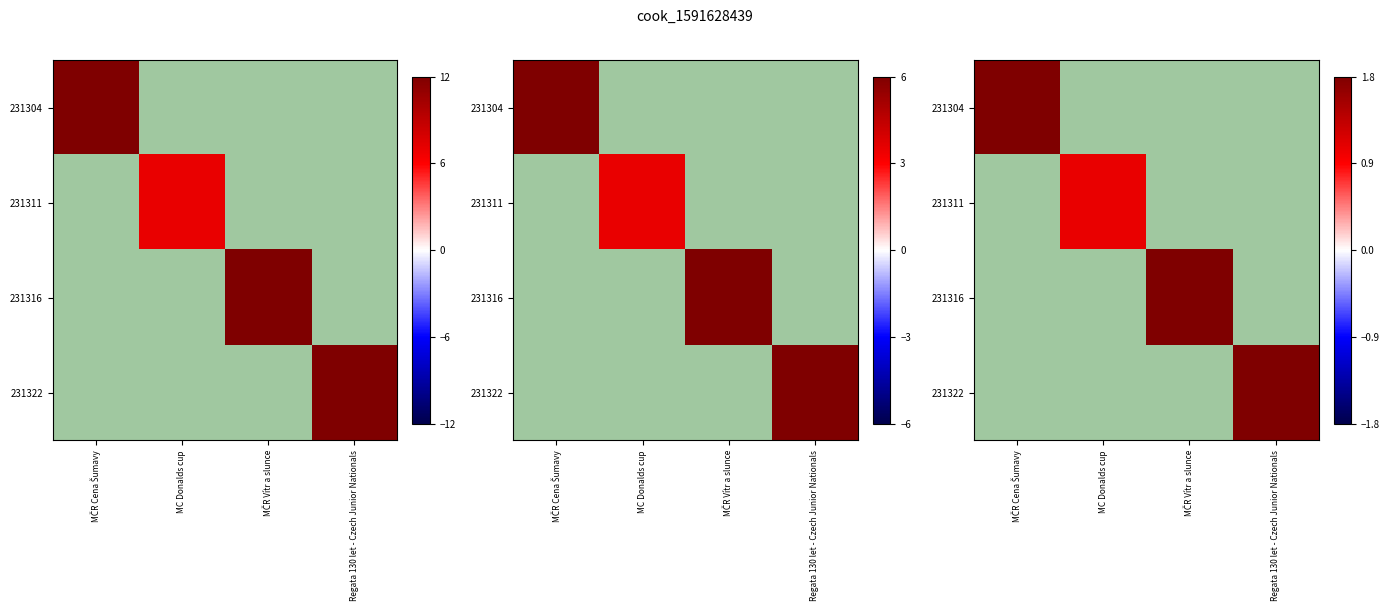

How many categories are shown in the chart?

4